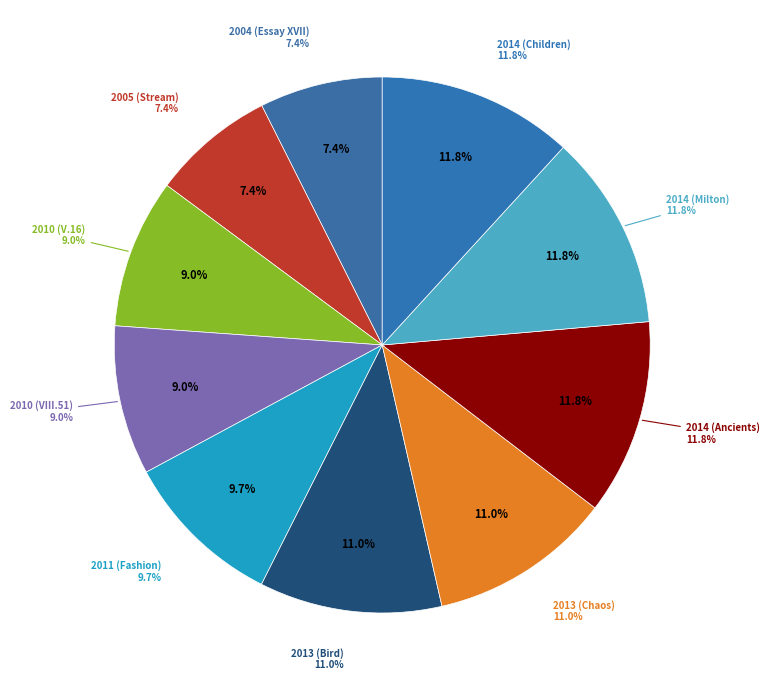

How many segments does this pie chart have?

10